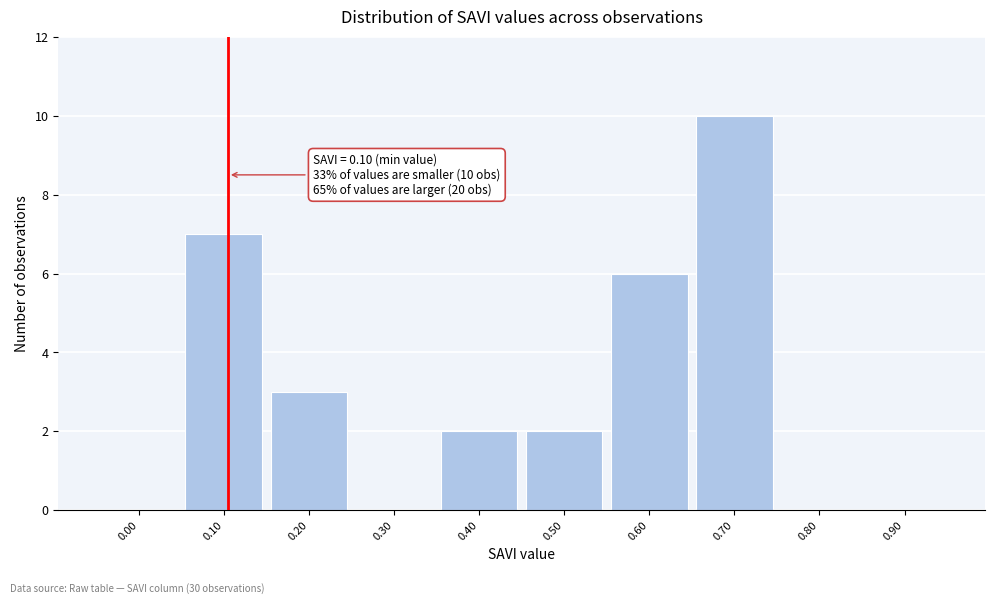

Reading left to right, transcribe all the data shown in this chart.

0.00=0	0.10=7	0.20=3	0.30=0	0.40=2	0.50=2	0.60=6	0.70=10	0.80=0	0.90=0